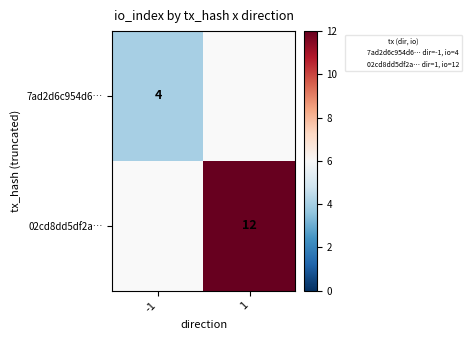

The value of 7ad2d6c954d6… at -1 is 7. True or false?

False